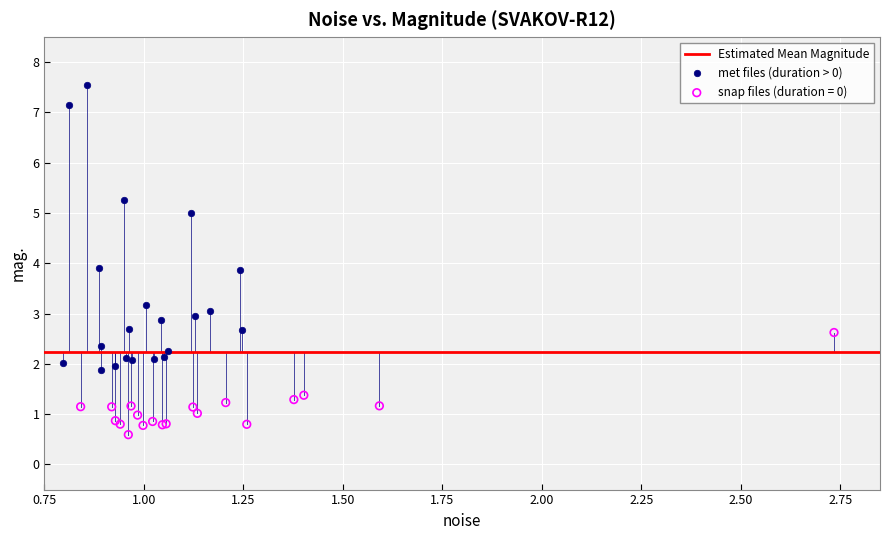

Which series reaches the maximum Y coordinate?

met files (duration > 0)